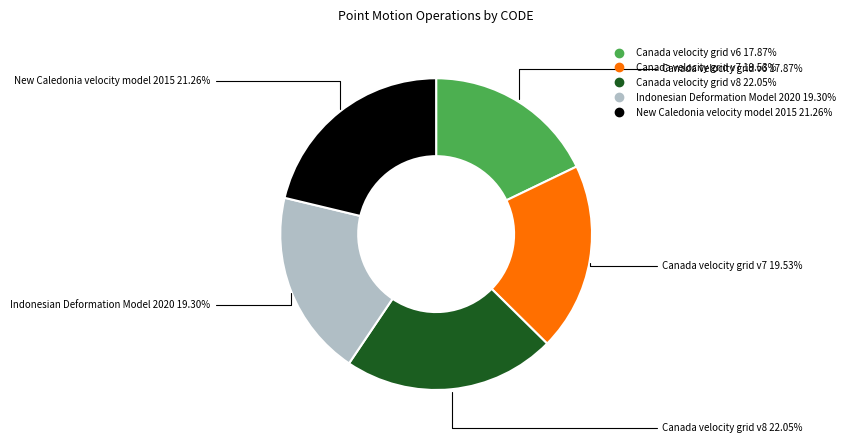

Count the number of slices in the pie.

5